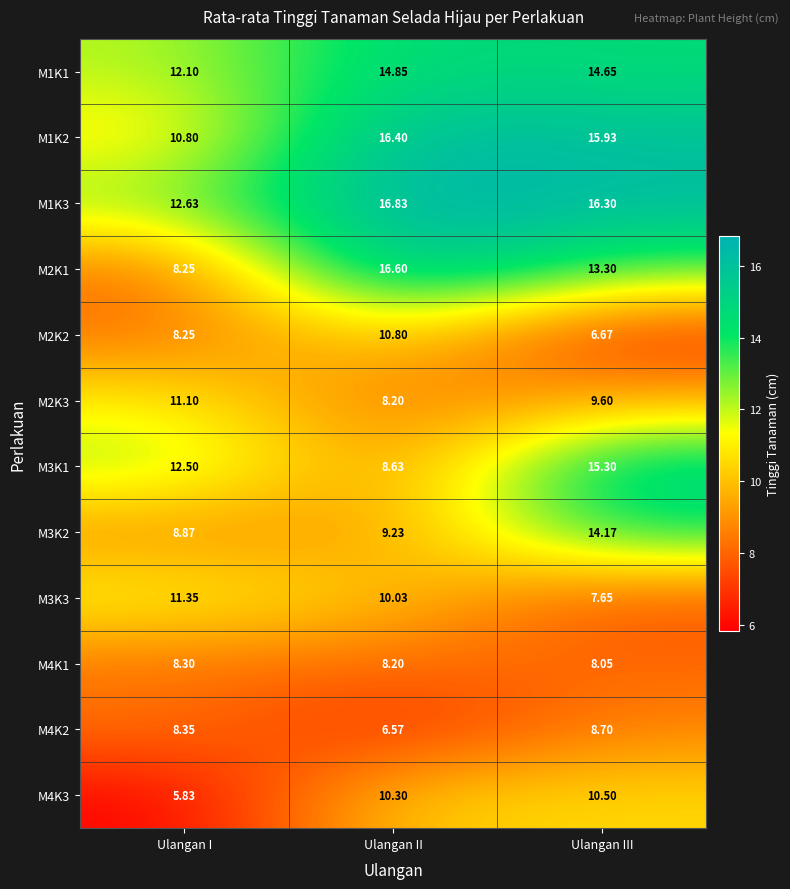

At which label is M3K2 closest to 11?

Ulangan II